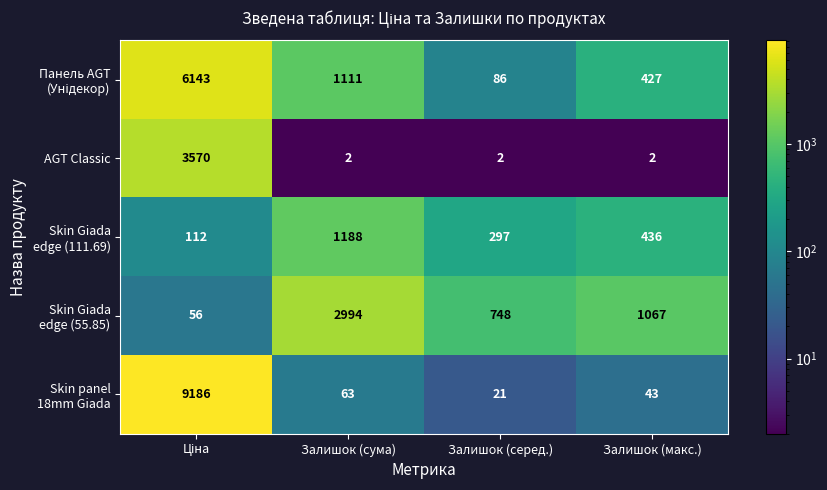

What is the difference between the highest and lowest values at Залишок (сума)?

2992